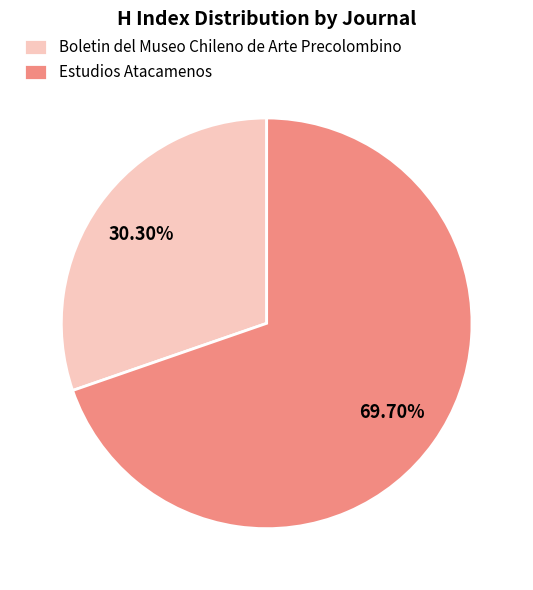

Rank the categories by value from highest to lowest.

Estudios Atacamenos, Boletin del Museo Chileno de Arte Precolombino